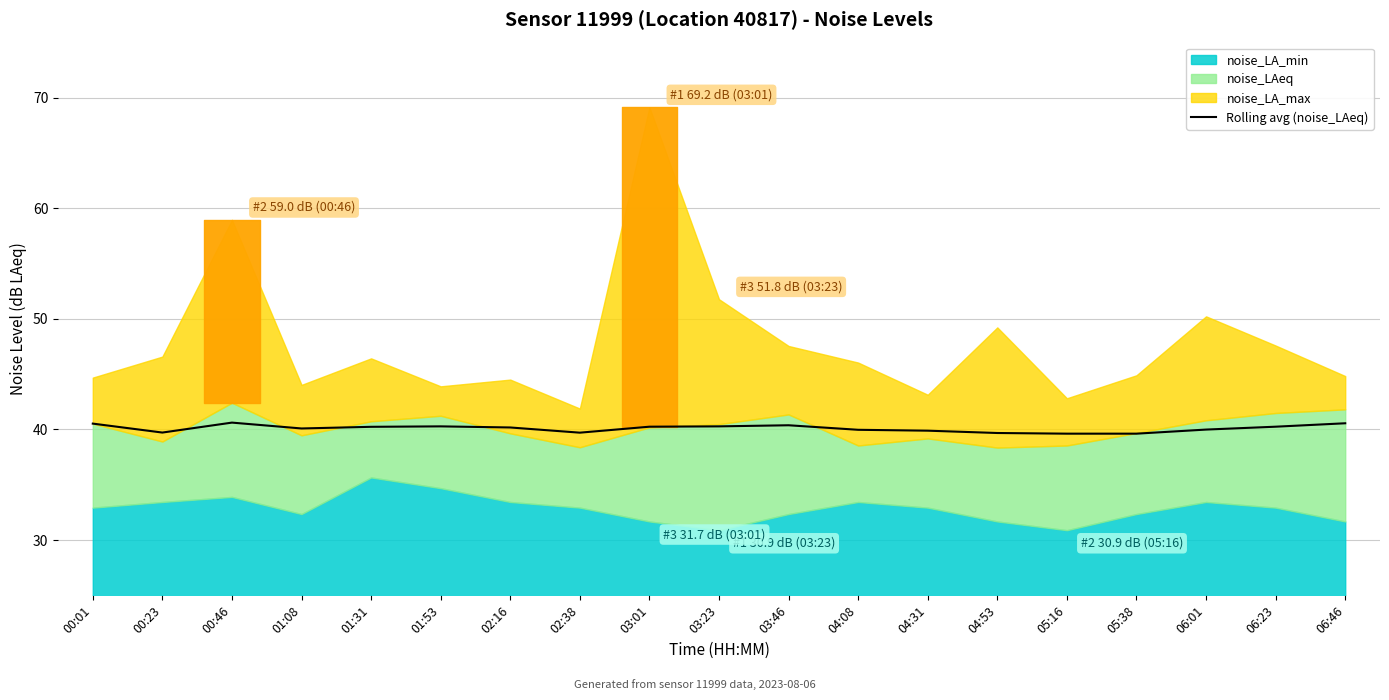

What is the value of the 4th point from the left?

40.1